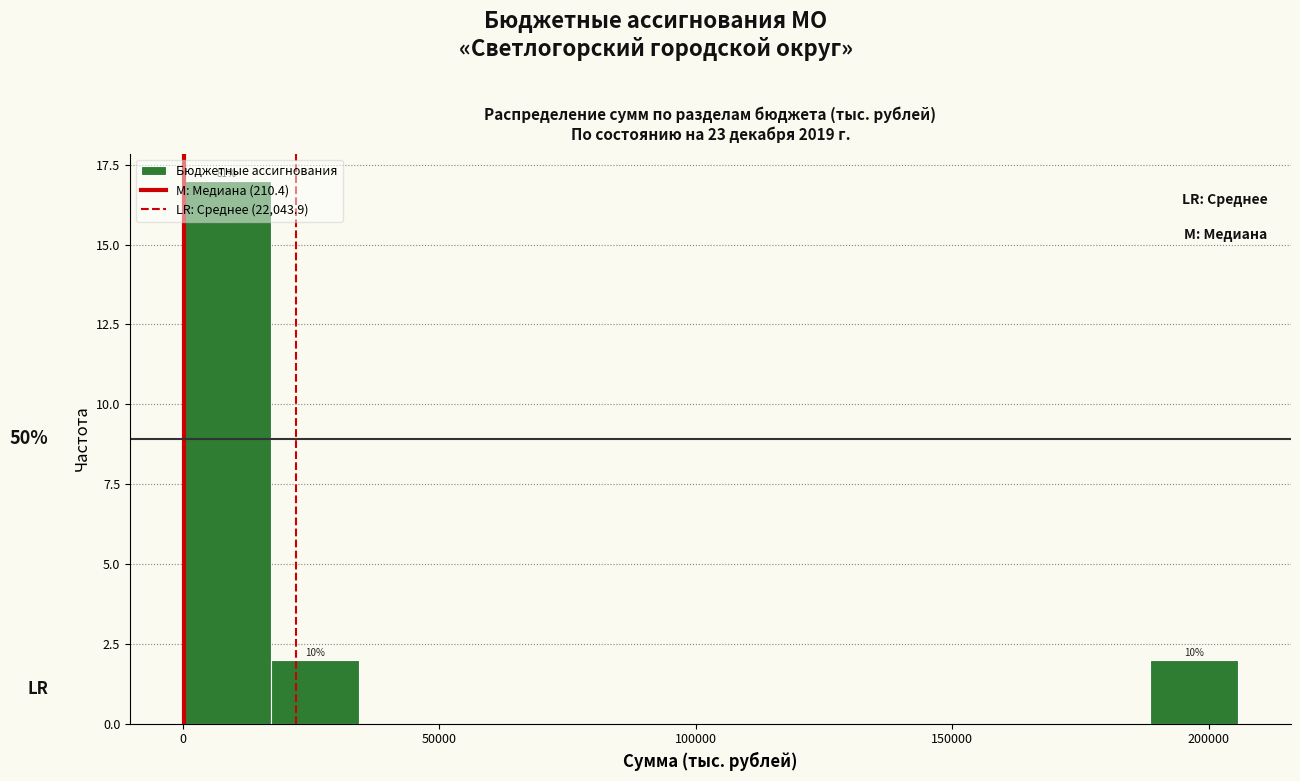

Around what value on the x-axis is the tallest bar? Give the approximate position of its centre, as read against the axis.

10000